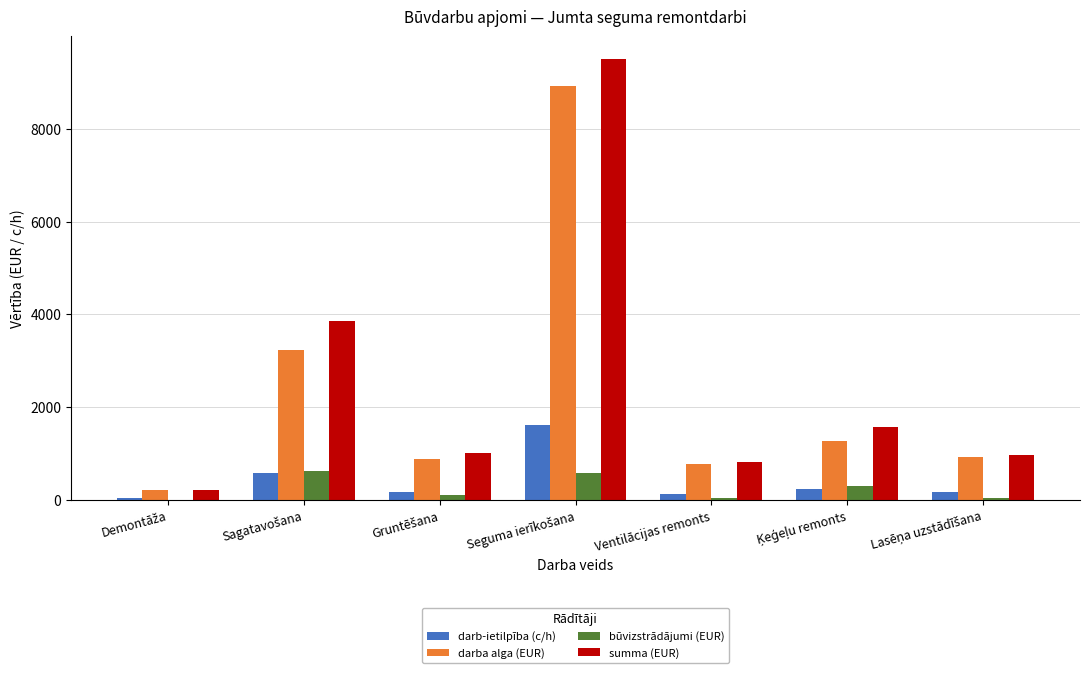

What is the sum of all darba alga (EUR) values?

16239.8